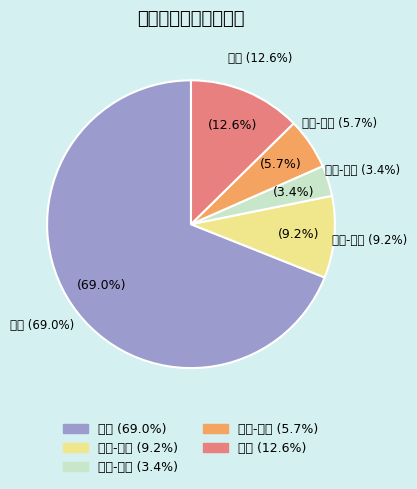

To the nearest percent, what is the average slice percentage?

20%